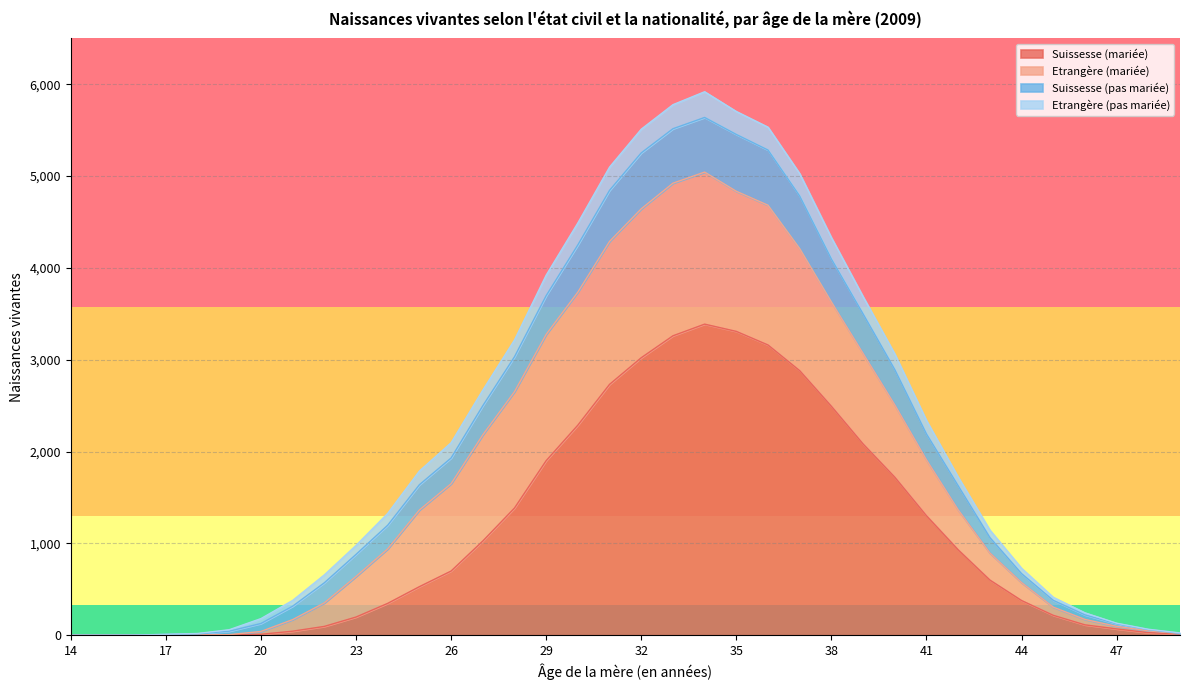

What is the value of the Suissesse (mariée) point at the 20th from the left?

3261